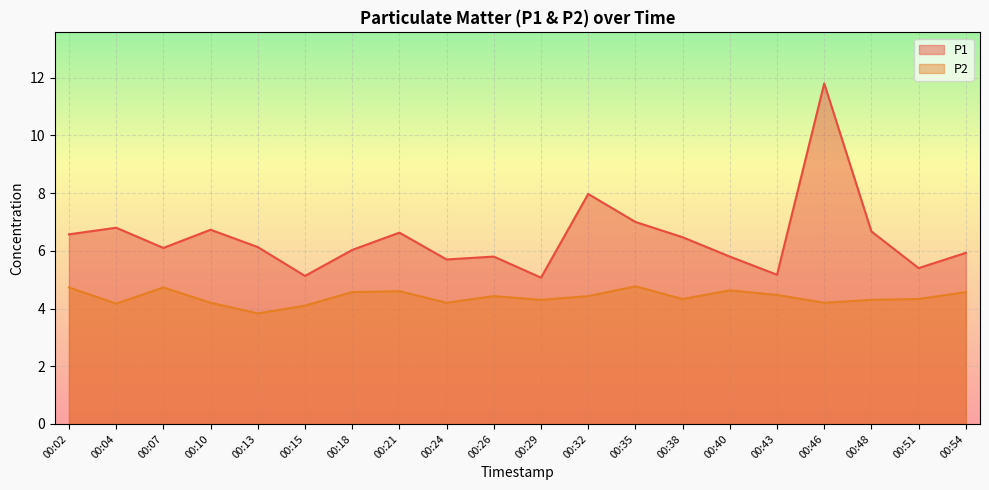

The value of P2 at 00:43 is 1.1. True or false?

False